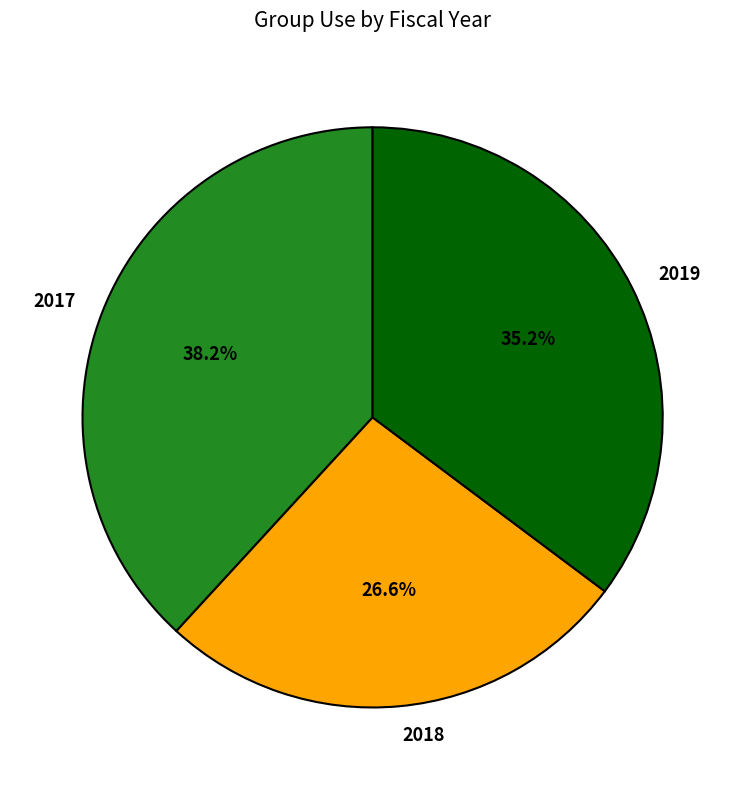

How many slices are in this pie chart?

3